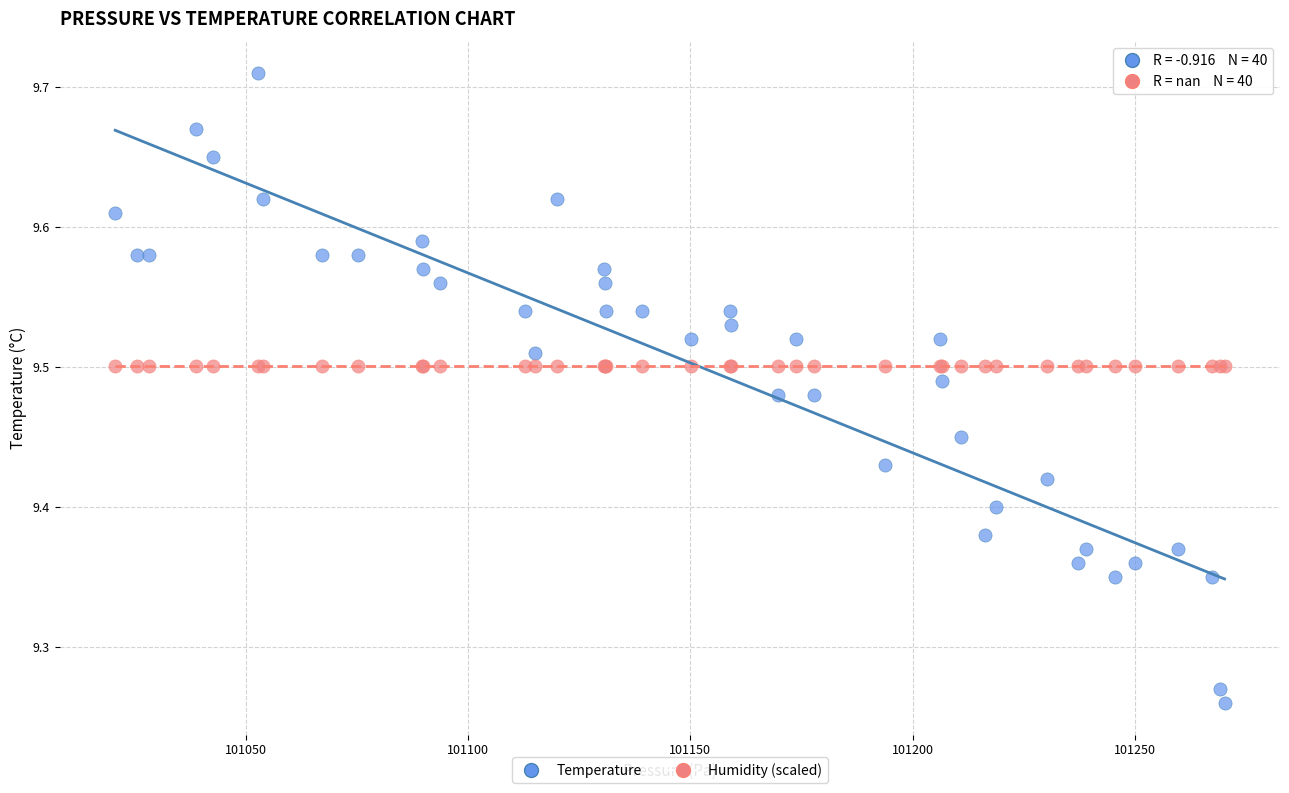

Which series contains the lowest Y value?

Temperature